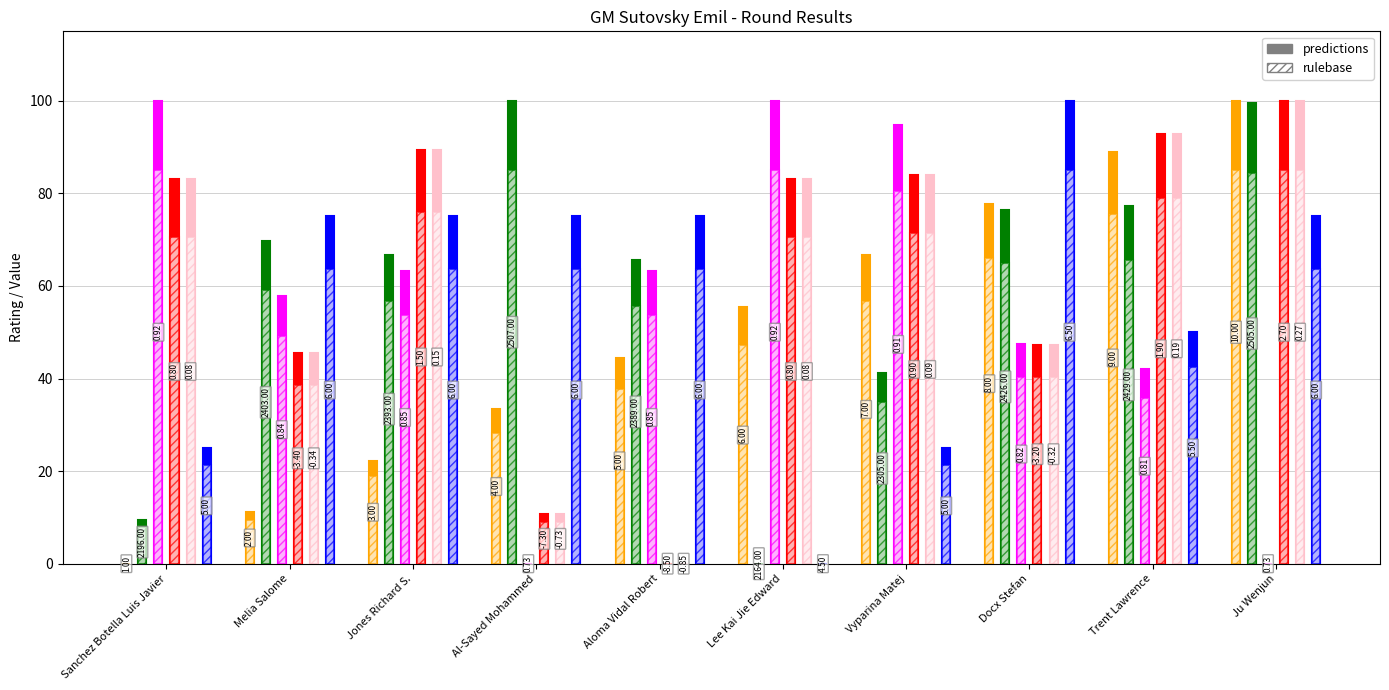

How many data points does each series have?

10